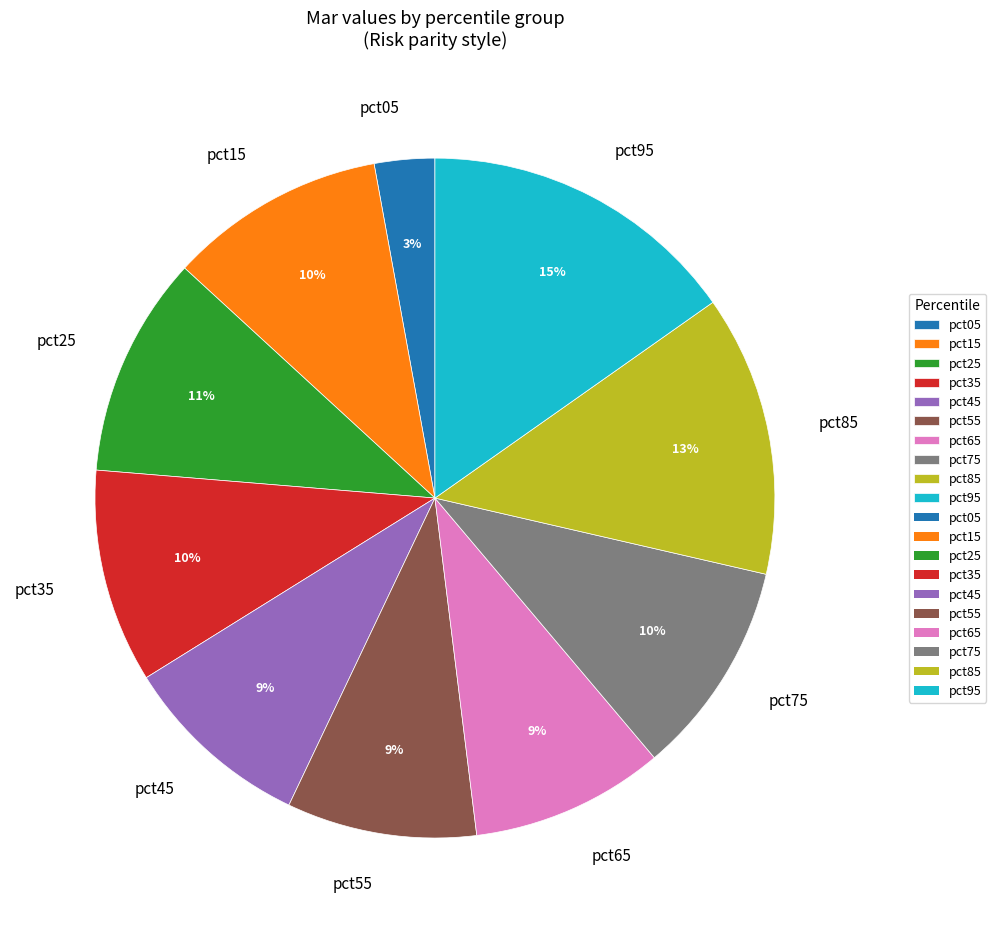

The pct85 slice represents 13% of the pie. True or false?

True